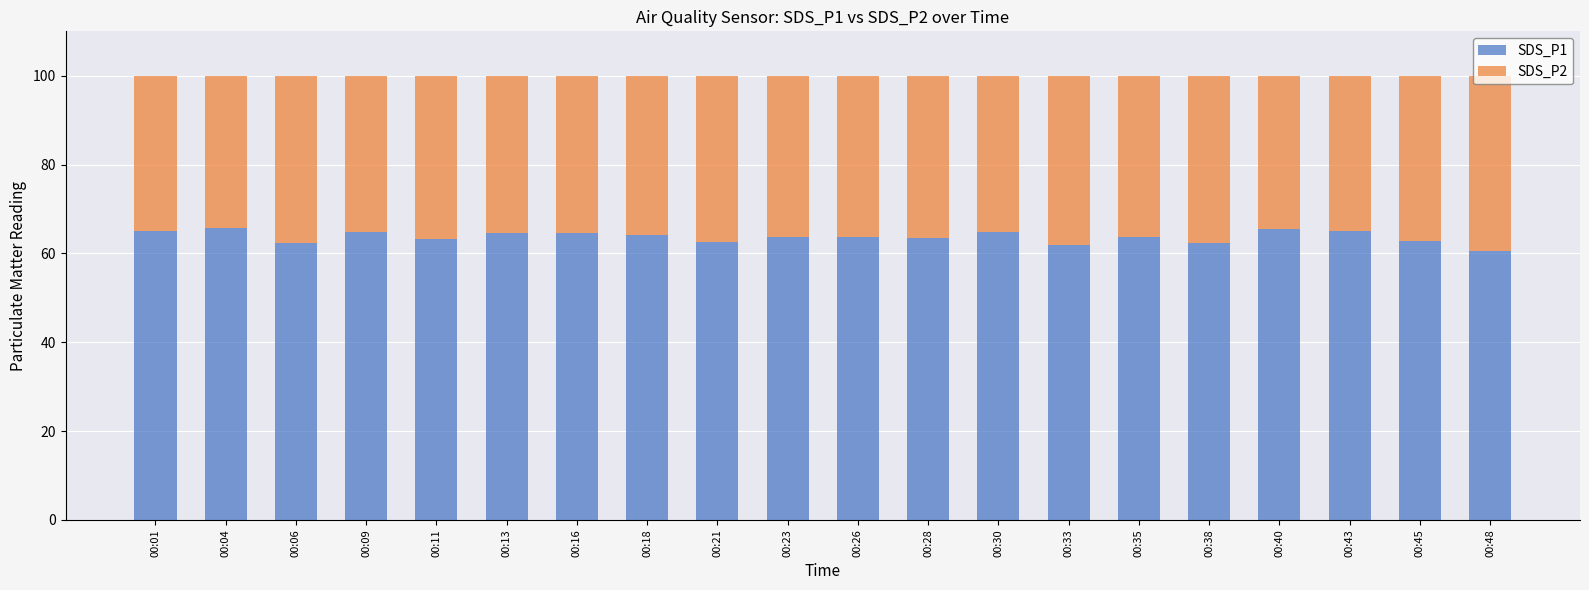

What is the total value across all series at 00:28?

100.0